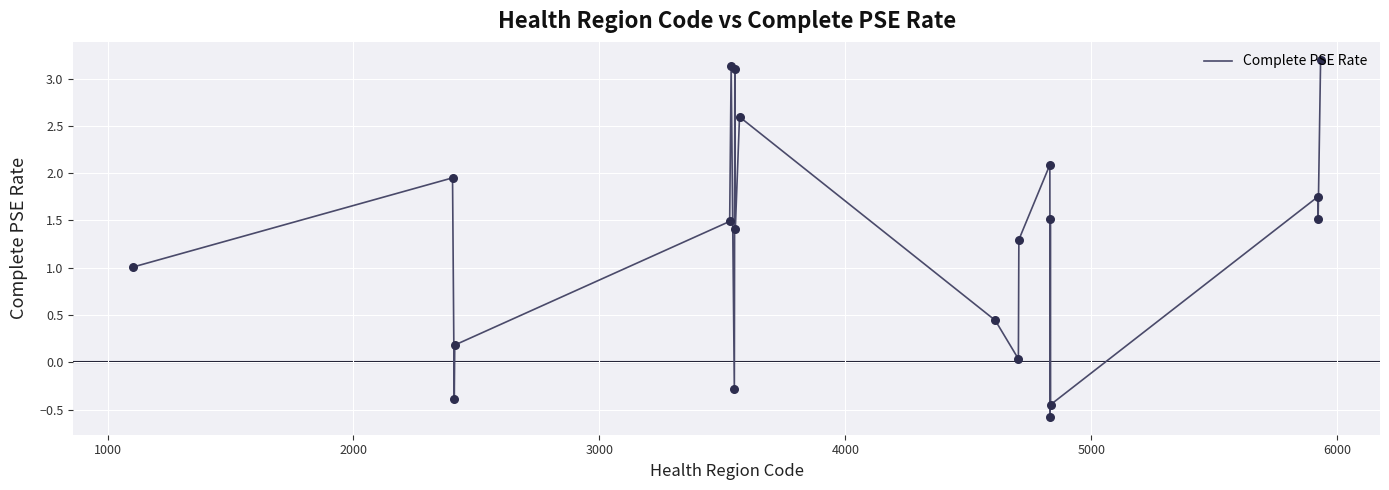

What is the difference between the maximum and minimum values?

3.8